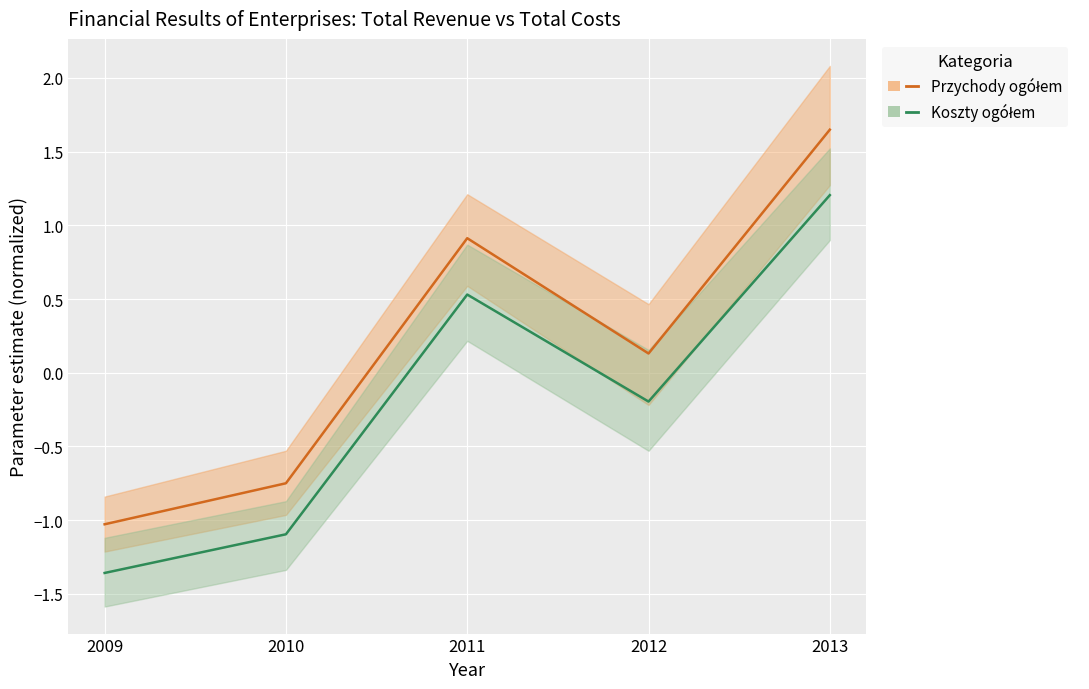

How many values in Przychody ogółem are below zero?

2